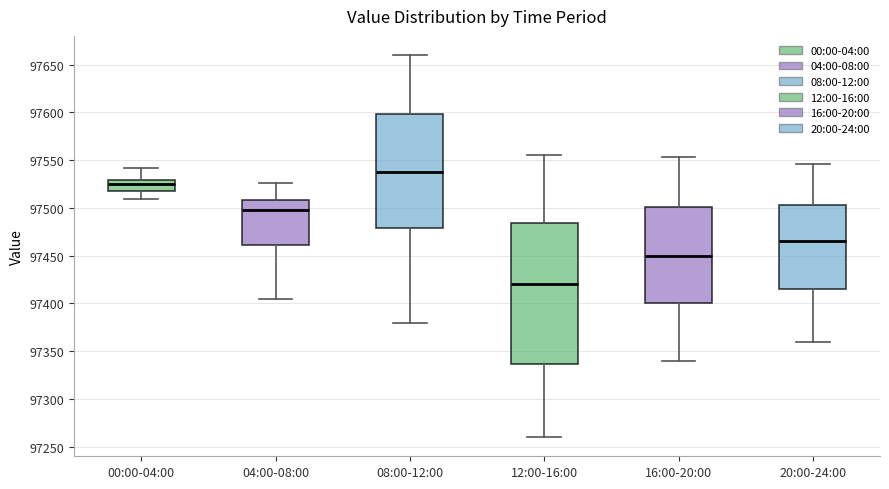

Where is the lower edge of the box for 04:00-08:00 on the y-axis? The values are not printed on the chart, so give them approximately, as read against the axis.

97460